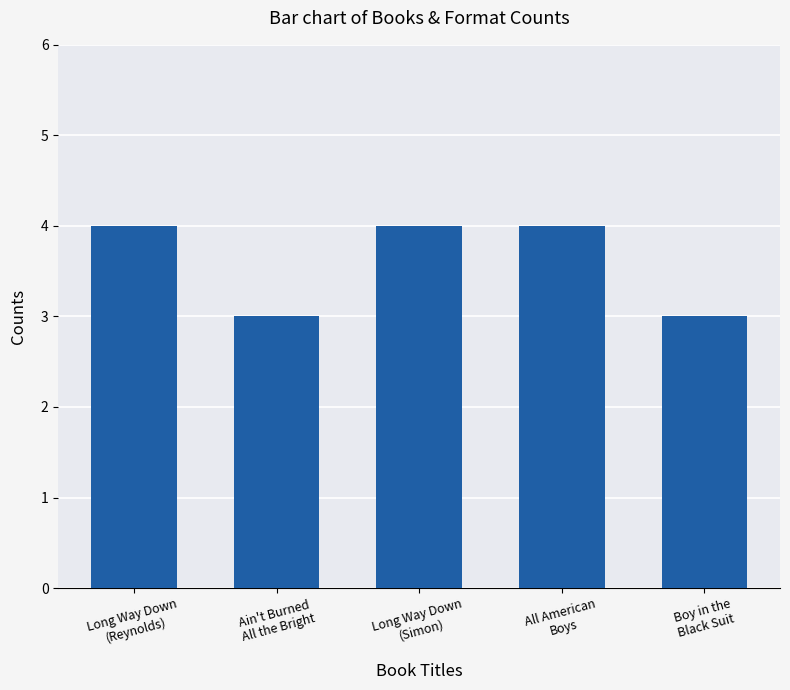

What is the sum of all values?

18